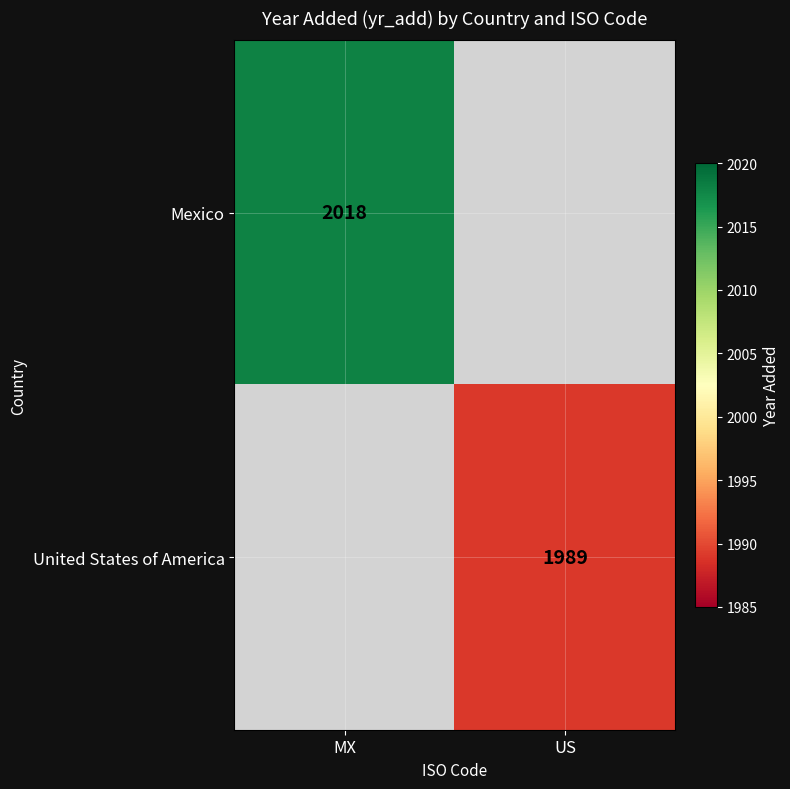

The Mexico series shows 2018 at MX. True or false?

True